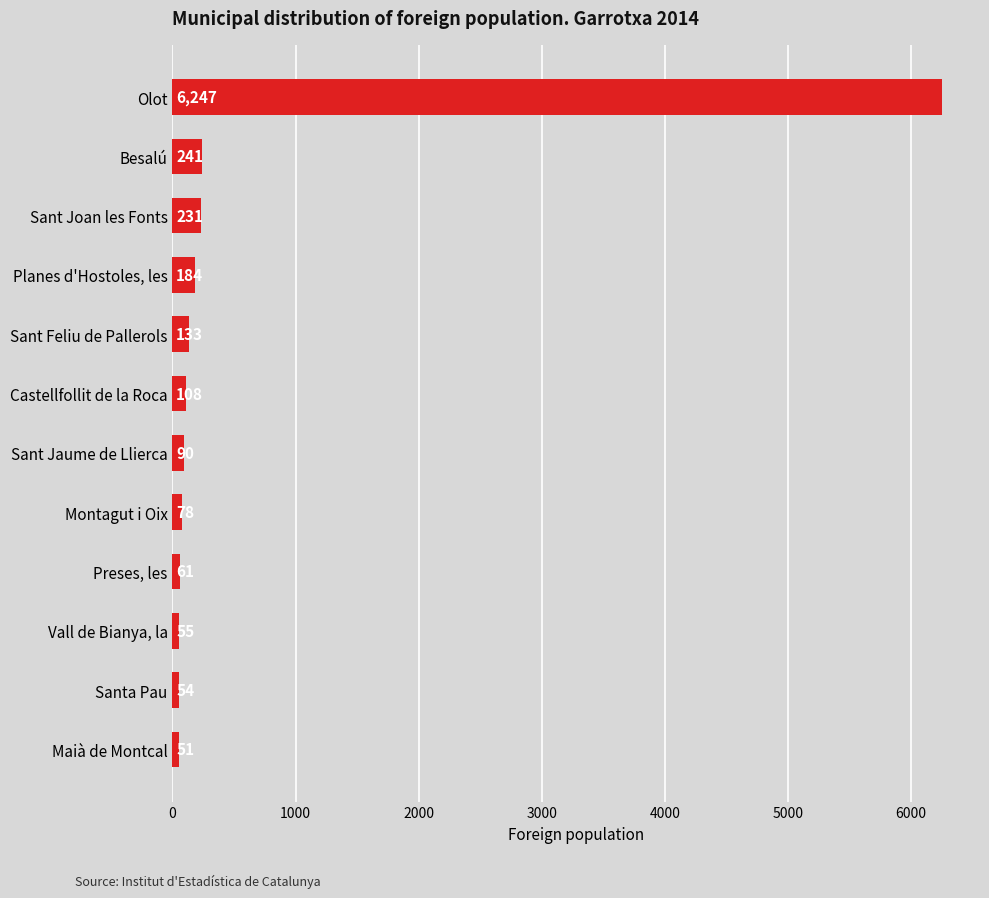

List the labels in order of value, largest first.

Olot, Besalú, Sant Joan les Fonts, Planes d'Hostoles, les, Sant Feliu de Pallerols, Castellfollit de la Roca, Sant Jaume de Llierca, Montagut i Oix, Preses, les, Vall de Bianya, la, Santa Pau, Maià de Montcal